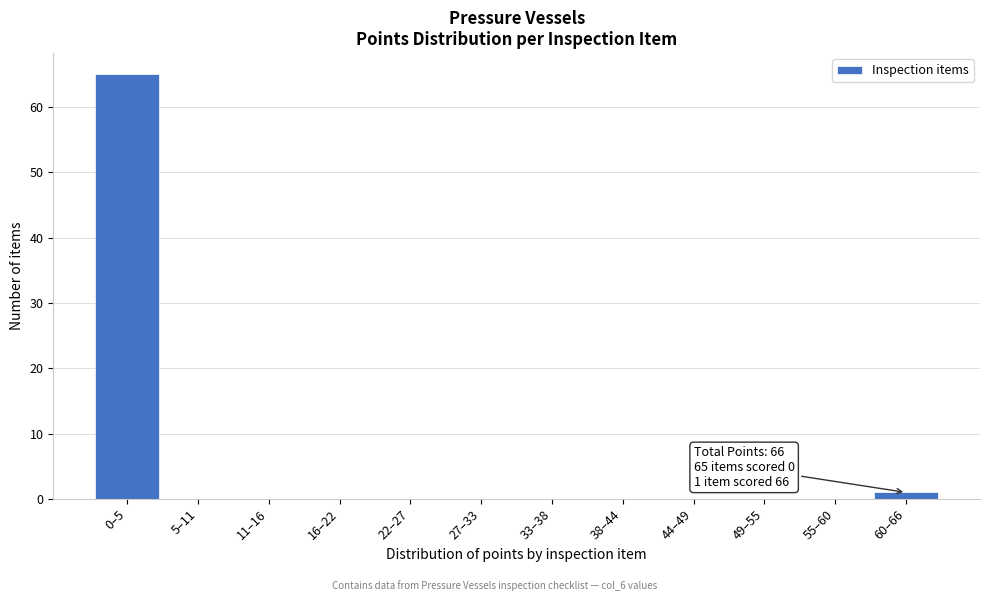

Reading left to right, what are all the values shown in this chart?

0–5=65	5–11=0	11–16=0	16–22=0	22–27=0	27–33=0	33–38=0	38–44=0	44–49=0	49–55=0	55–60=0	60–66=1